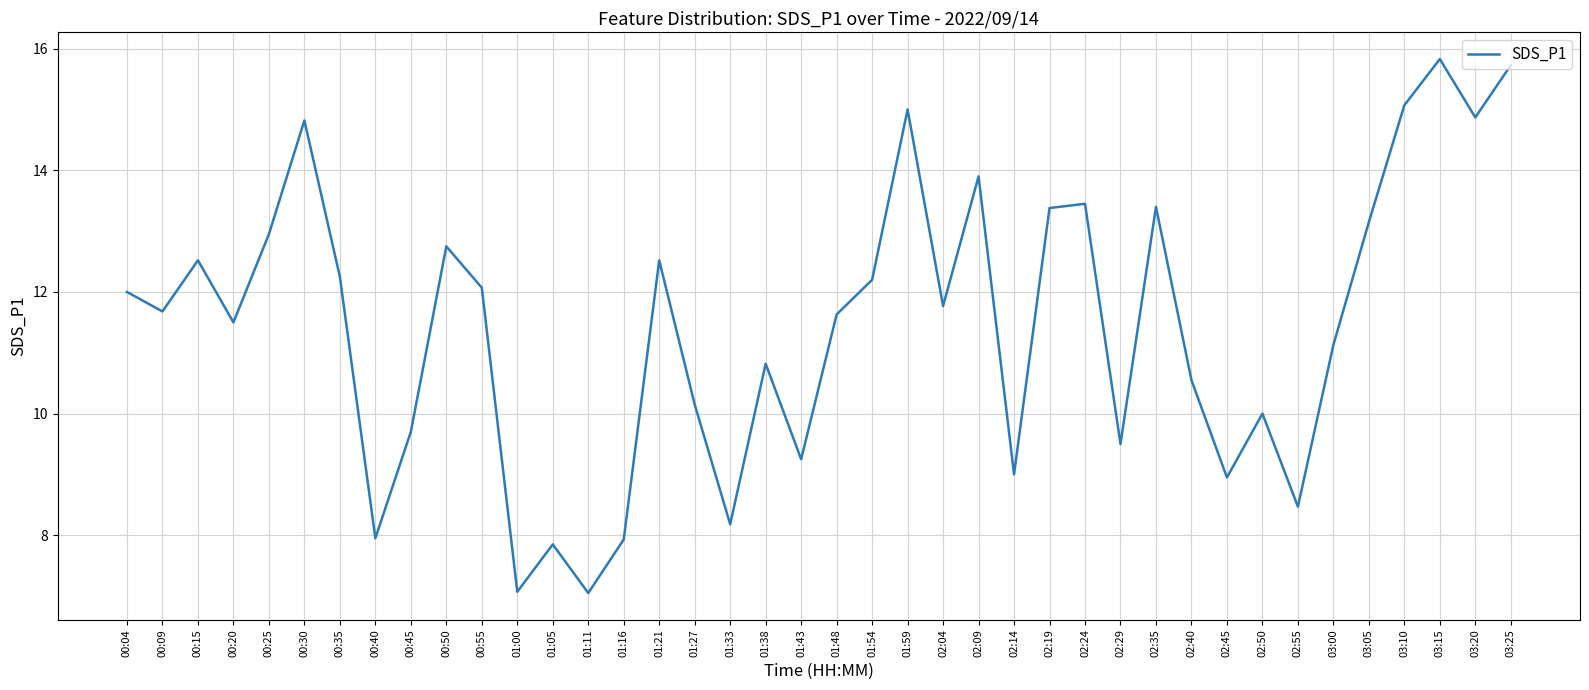

What is the greatest value displayed?

15.8